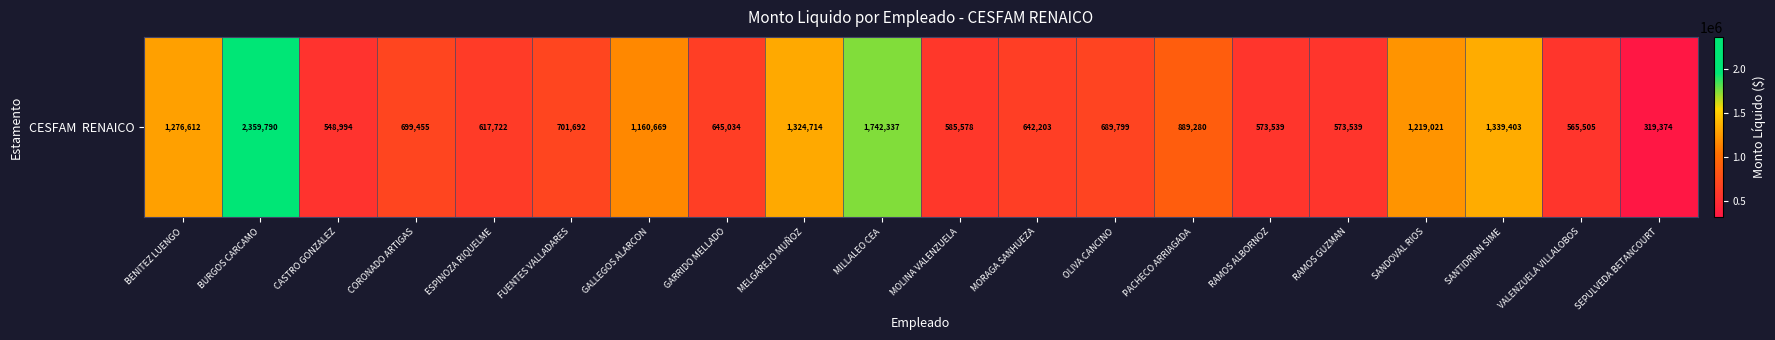

The chart shows a value of 319374 at SEPULVEDA BETANCOURT. True or false?

True